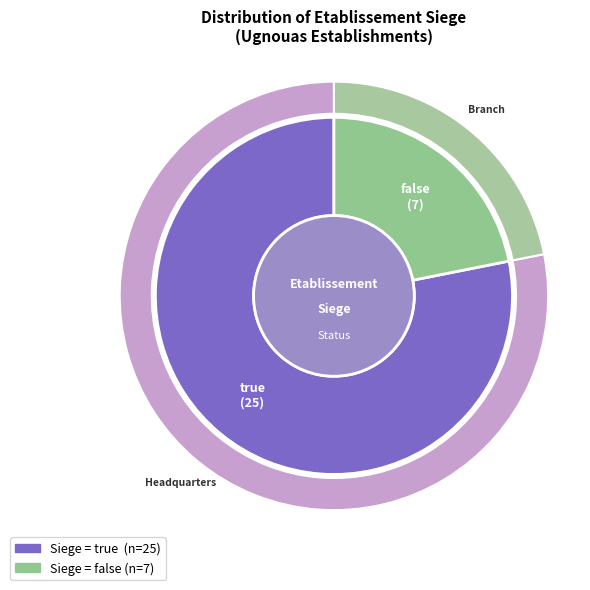

What is the smallest slice in the pie chart?

false